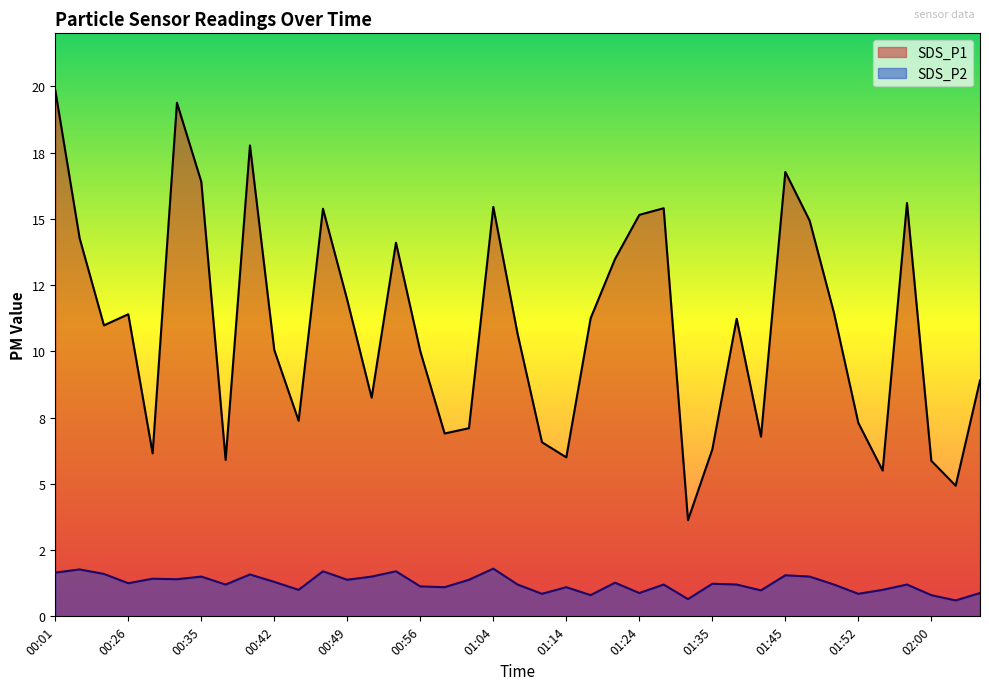

True or false: SDS_P2 has more than 2 points higher than both neighbors.

True